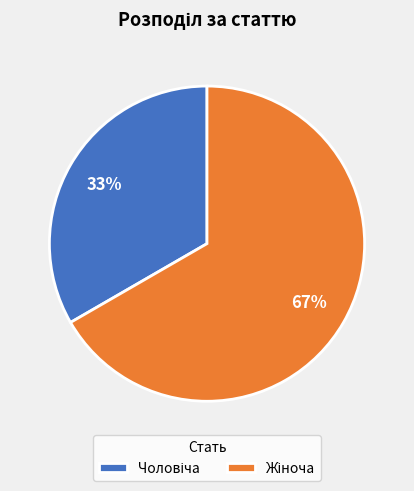

Is there a majority slice in this chart?

Yes